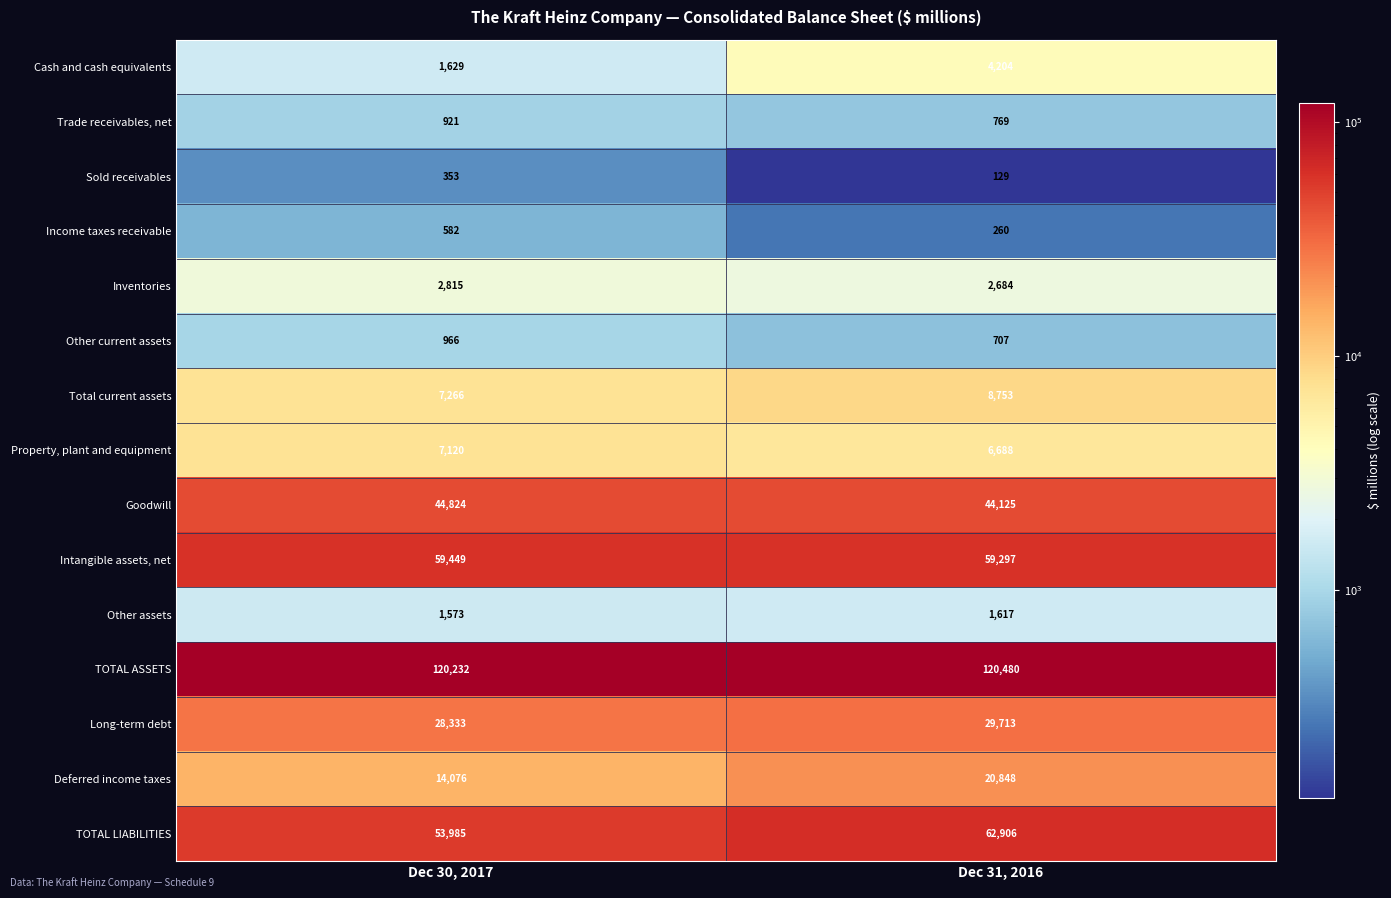

What is the smallest value displayed?

129